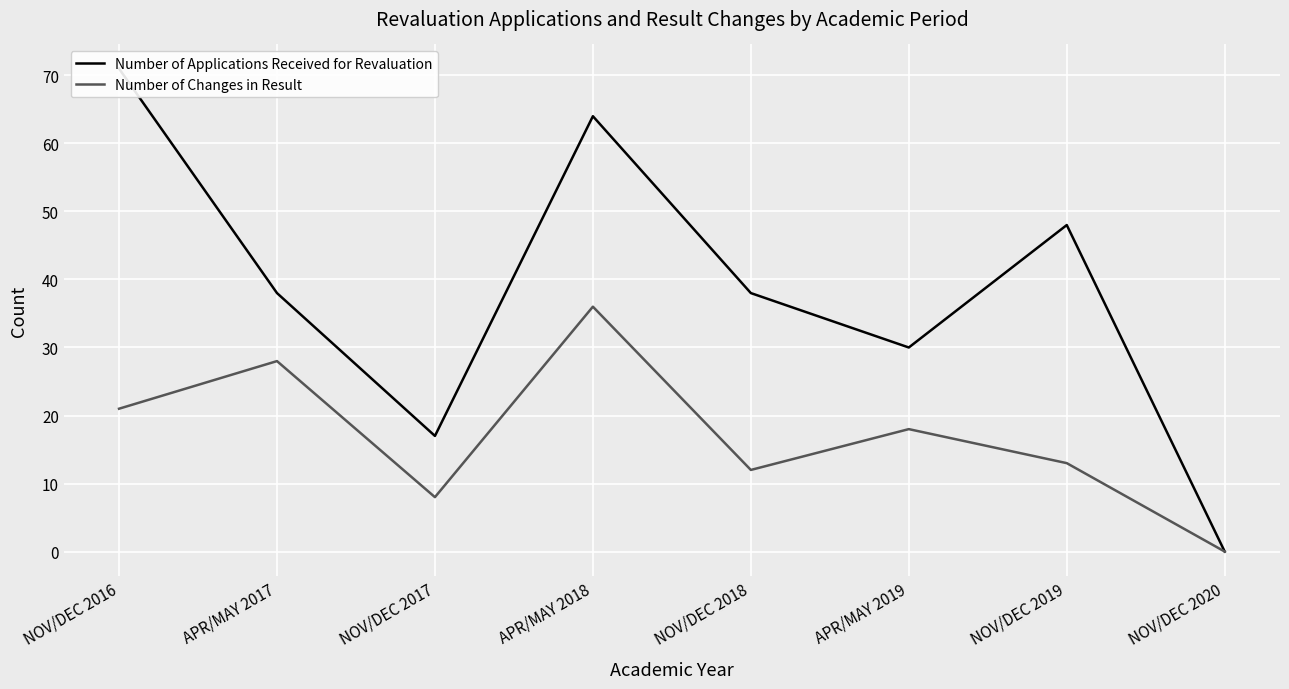

Is the value of Number of Applications Received for Revaluation at NOV/DEC 2020 greater than the value of Number of Changes in Result at NOV/DEC 2020?

No